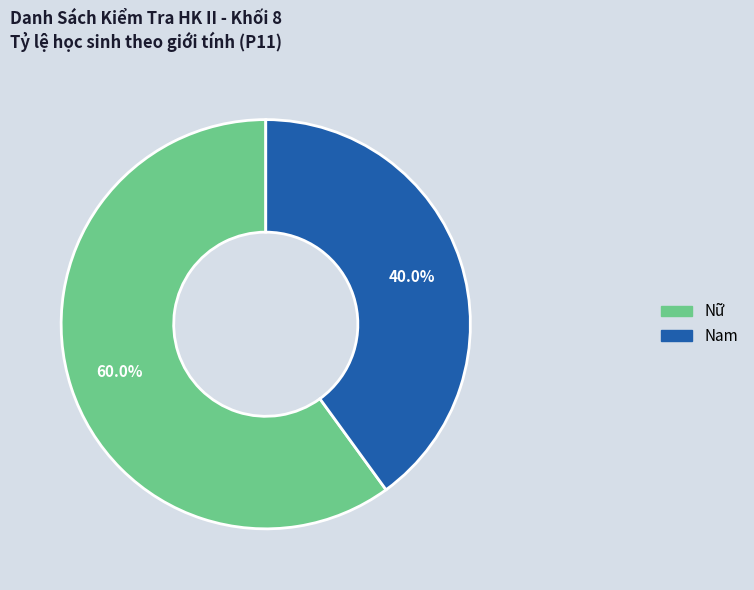

Which has a higher value, Nữ or Nam?

Nữ